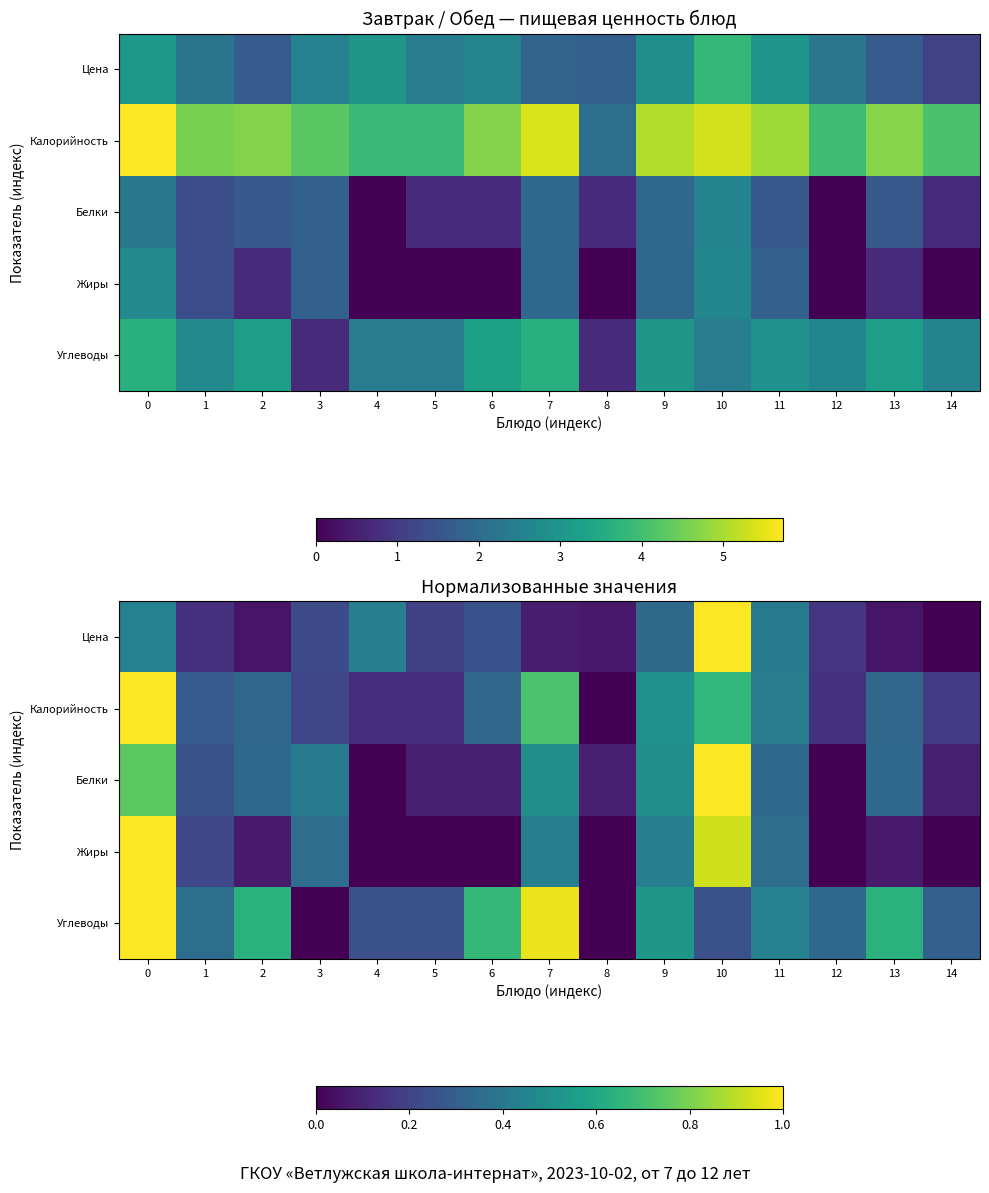

What is the average value of the Белки series?

0.3